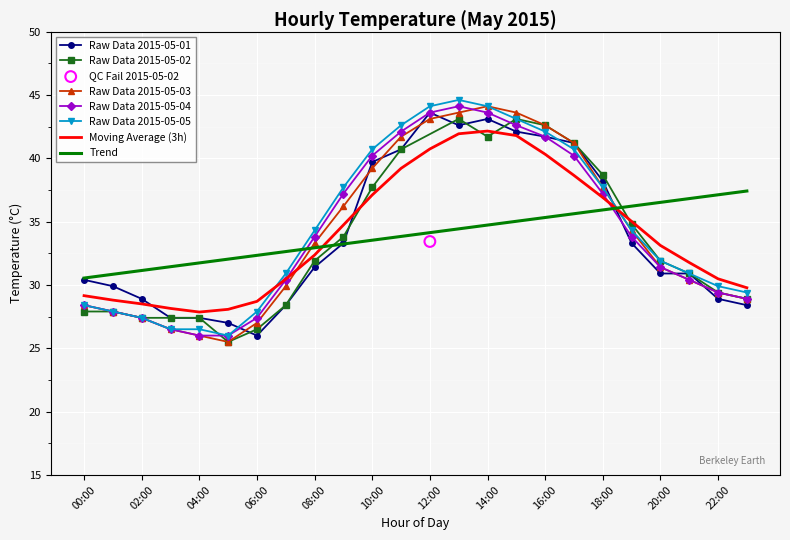

At how many categories does at least one series exceed 42?

6